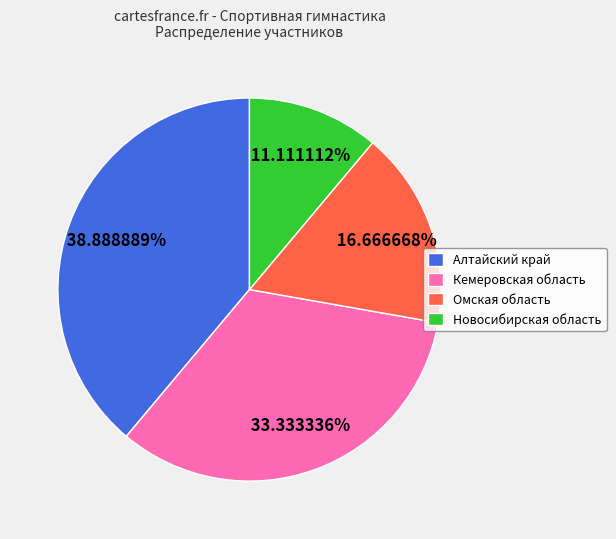

How many segments does this pie chart have?

4